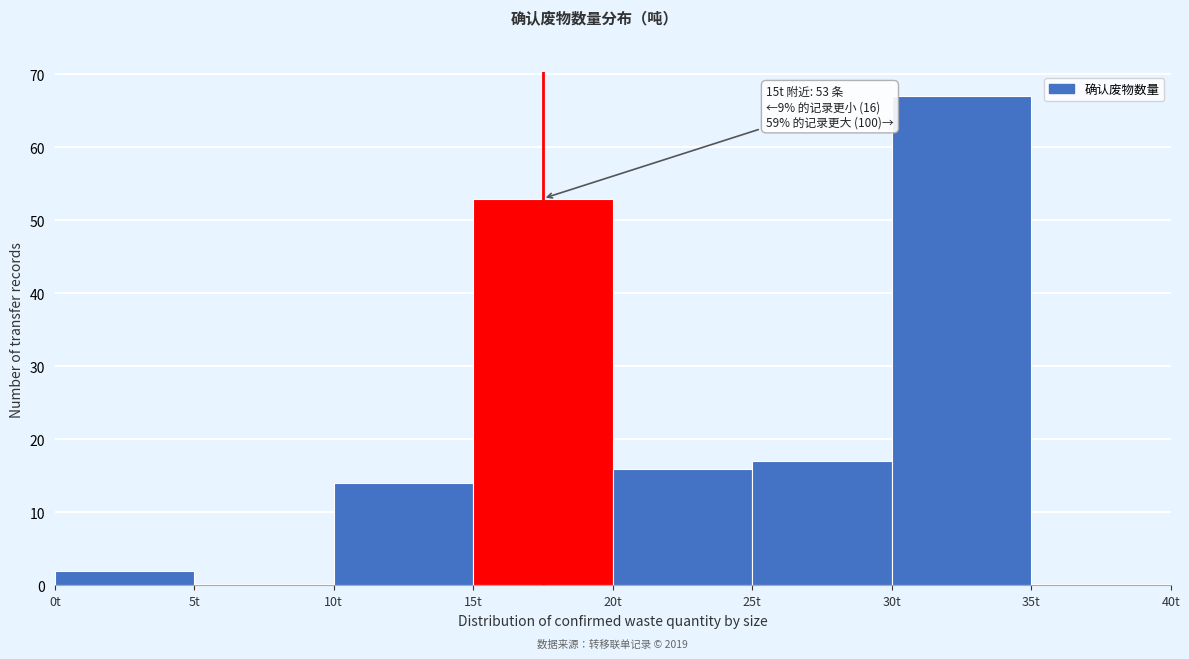

Which range on the x-axis has the tallest bar?

30 to 35